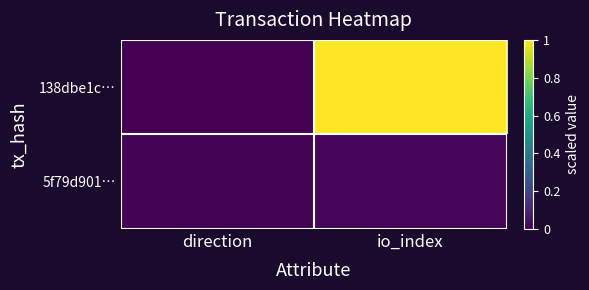

Which series changed the most between direction and io_index?

138dbe1c…